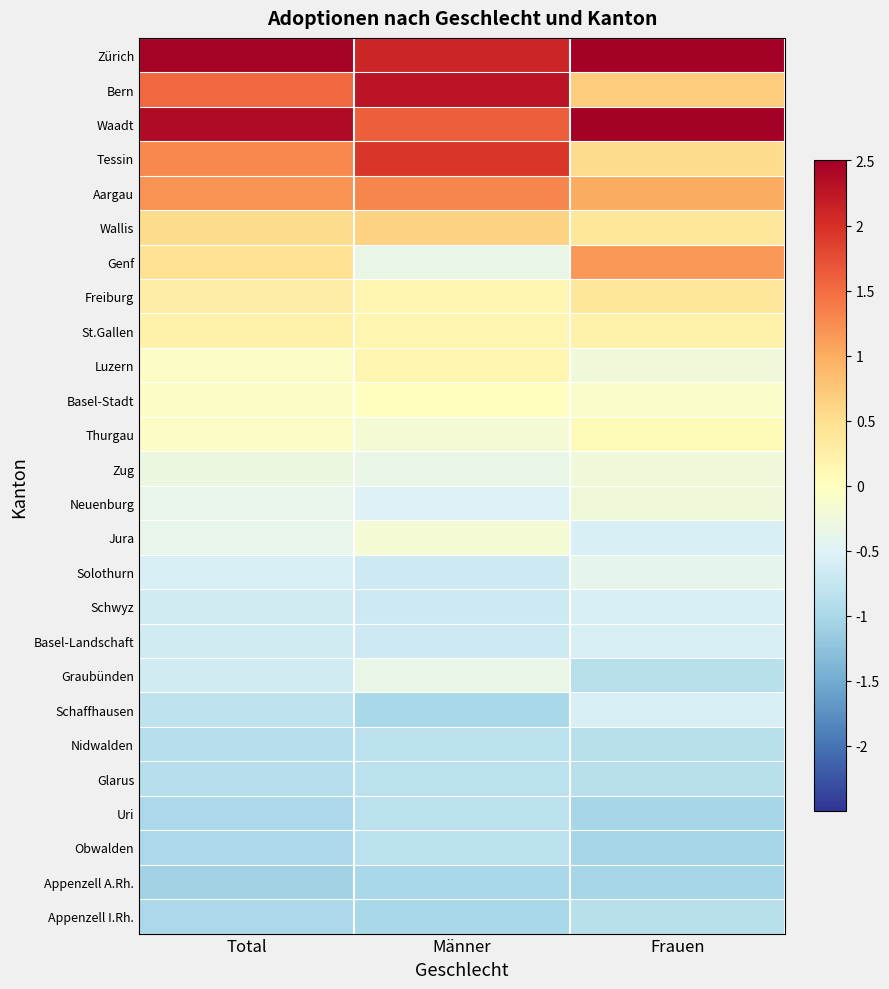

What is the greatest value displayed?

2.9